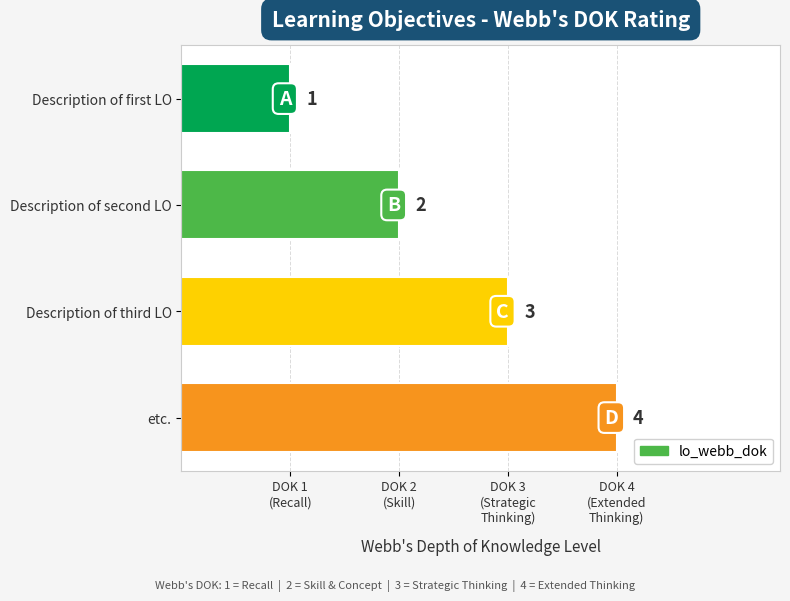

Are the bars horizontal?

Yes